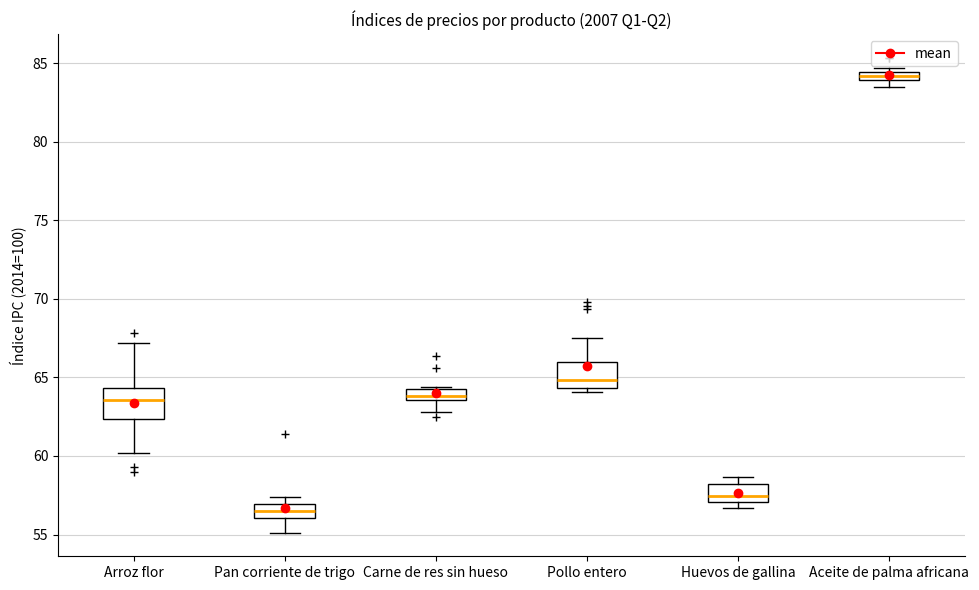

Which box's median line is the highest?

Aceite de palma africana